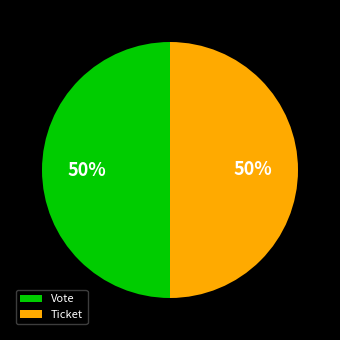

What is the ratio of the value at Vote to the value at Ticket?

1.0